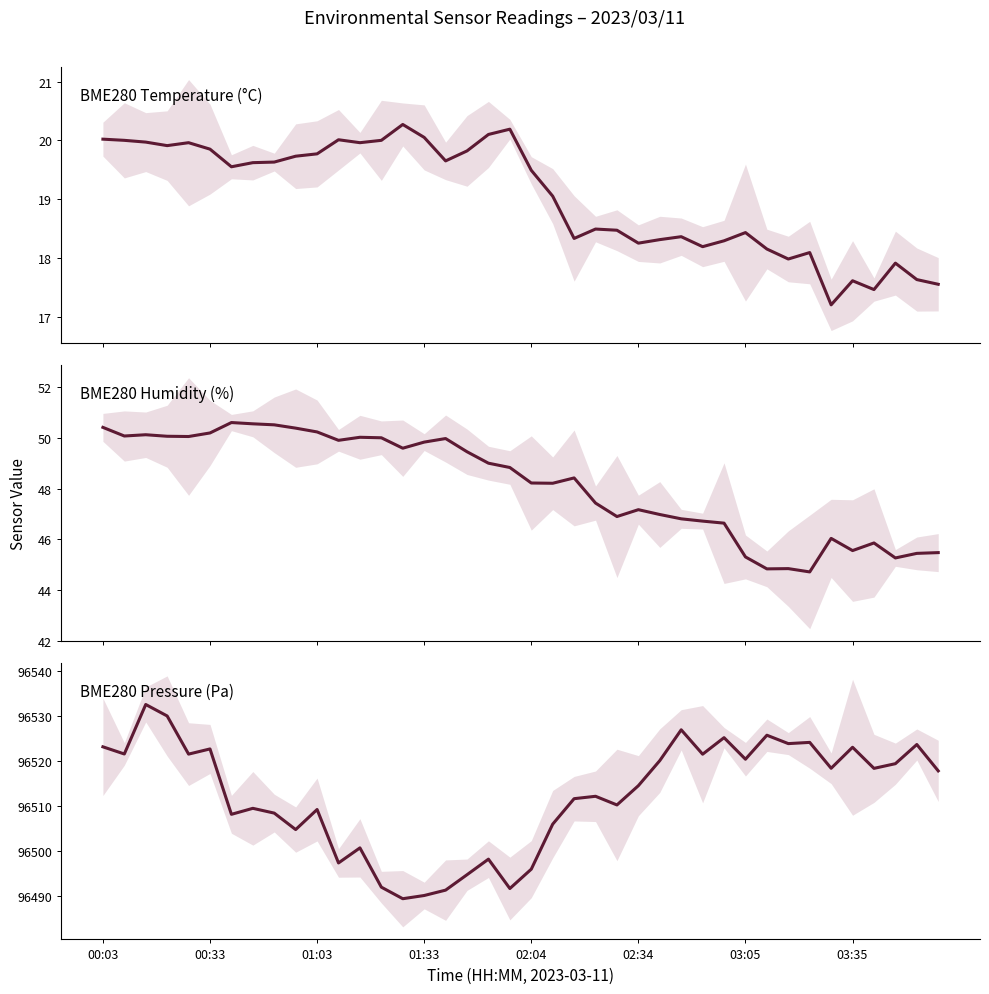

Which series has the largest total across all categories?

BME280_pressure